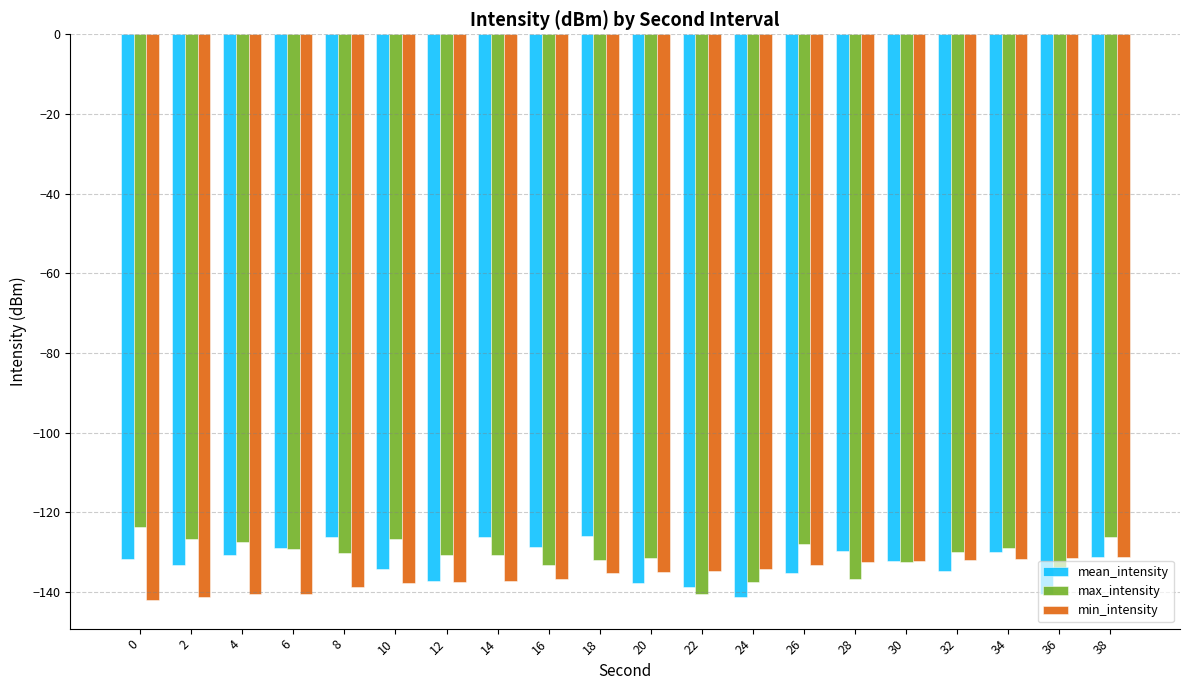

Is it true that mean_intensity equals -172.3 at 18?

False